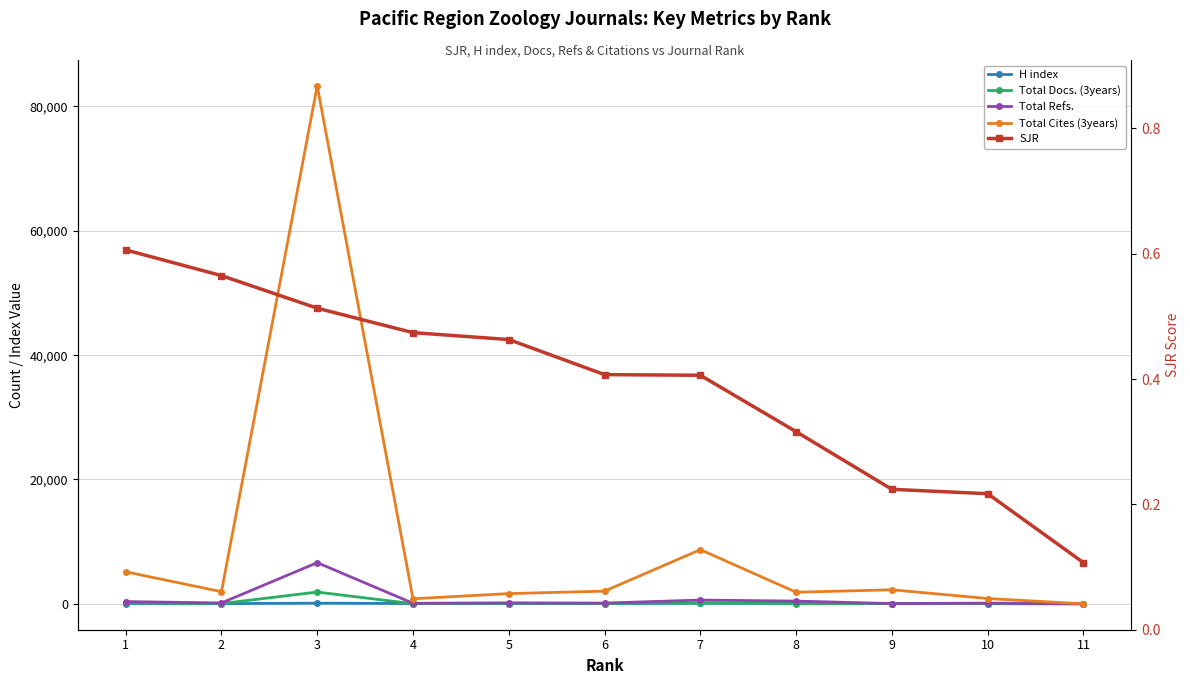

At how many categories does at least one series exceed 68582?

1